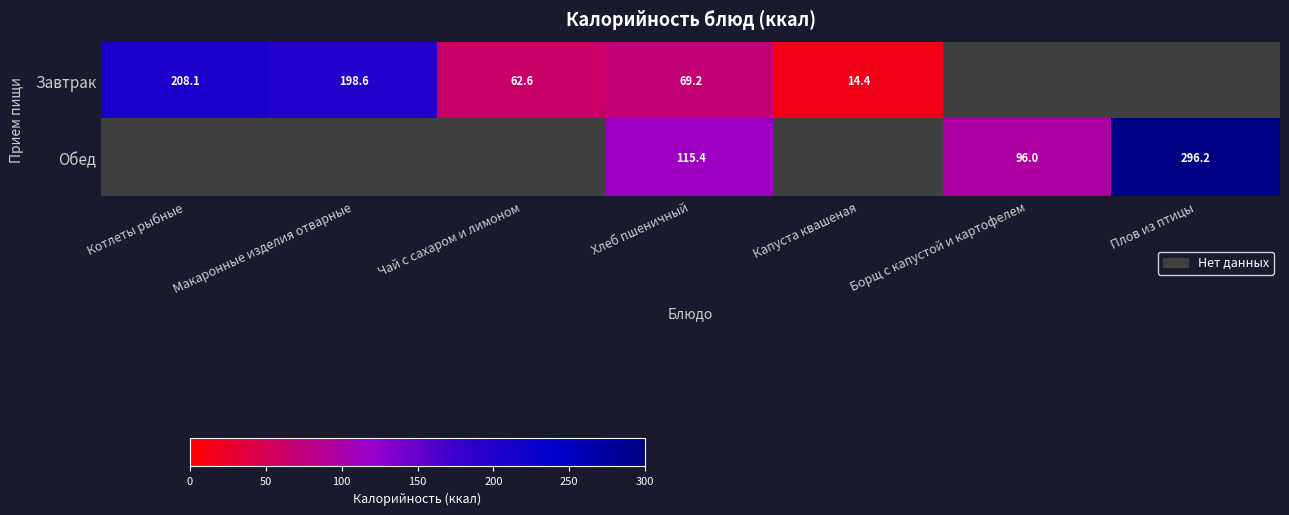

The value of Обед at Борщ с капустой и картофелем is 172.5. True or false?

False